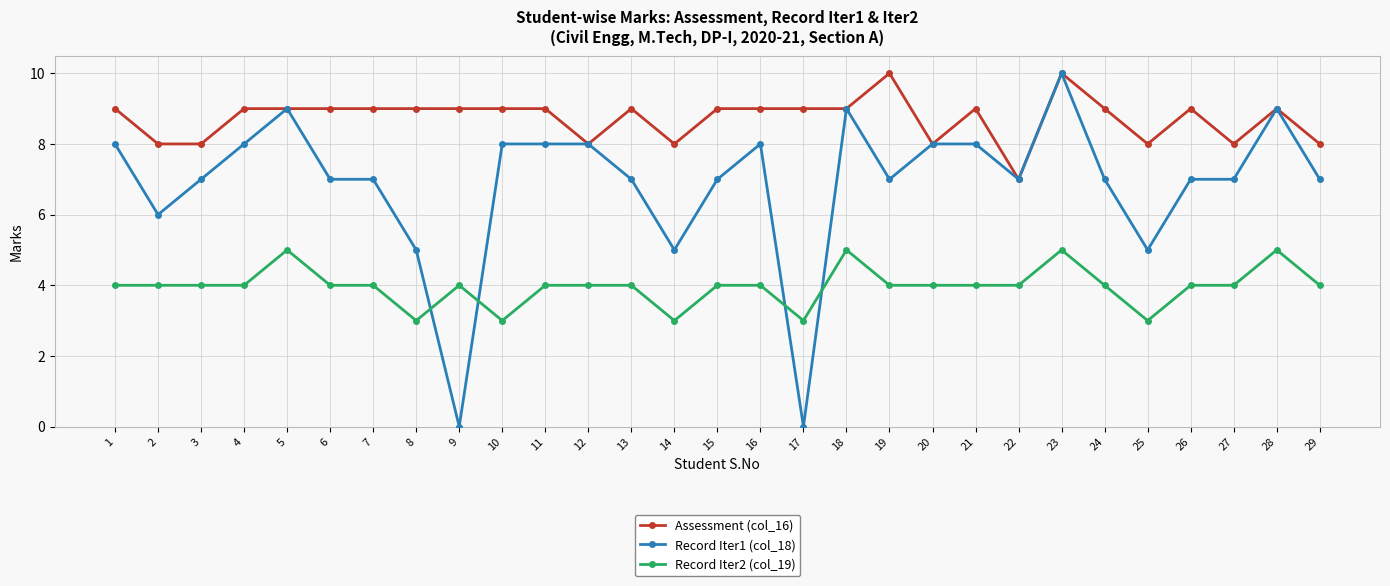

What is the sum of all Record Iter1 (col_18) values?

199